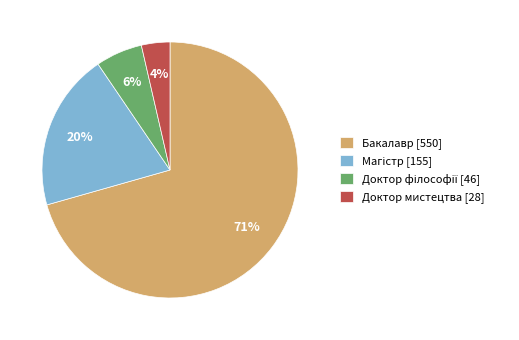

Is there any slice that represents more than half of the pie?

Yes